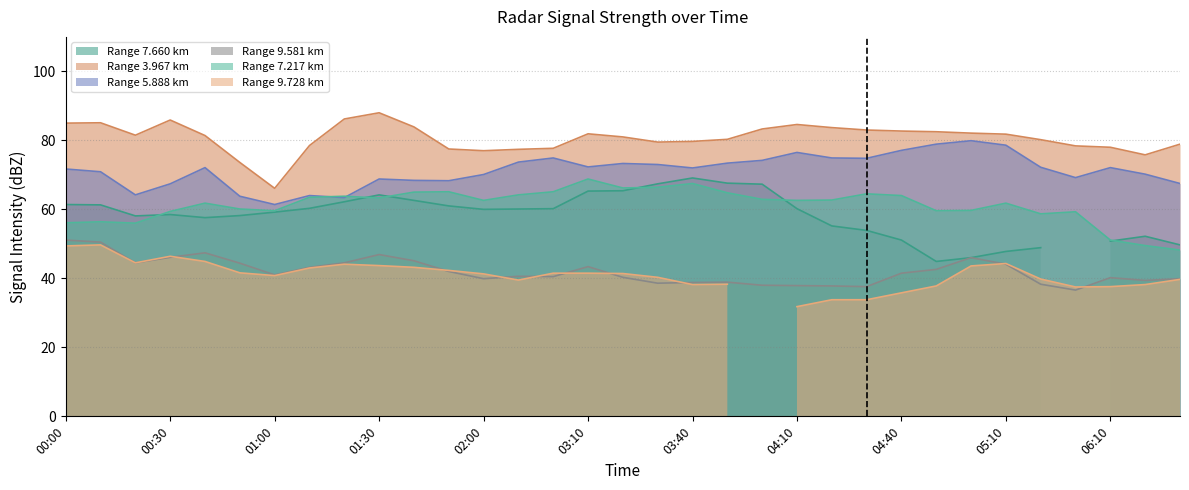

True or false: Range 5.888 km and Range 9.581 km intersect in this chart.

False